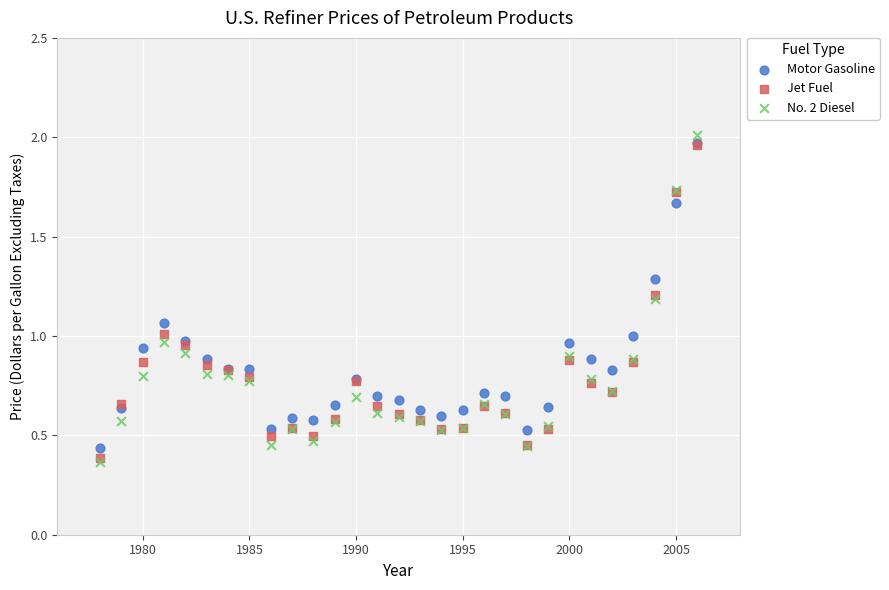

What are all the series names shown in the legend?

Motor Gasoline, Jet Fuel, No. 2 Diesel